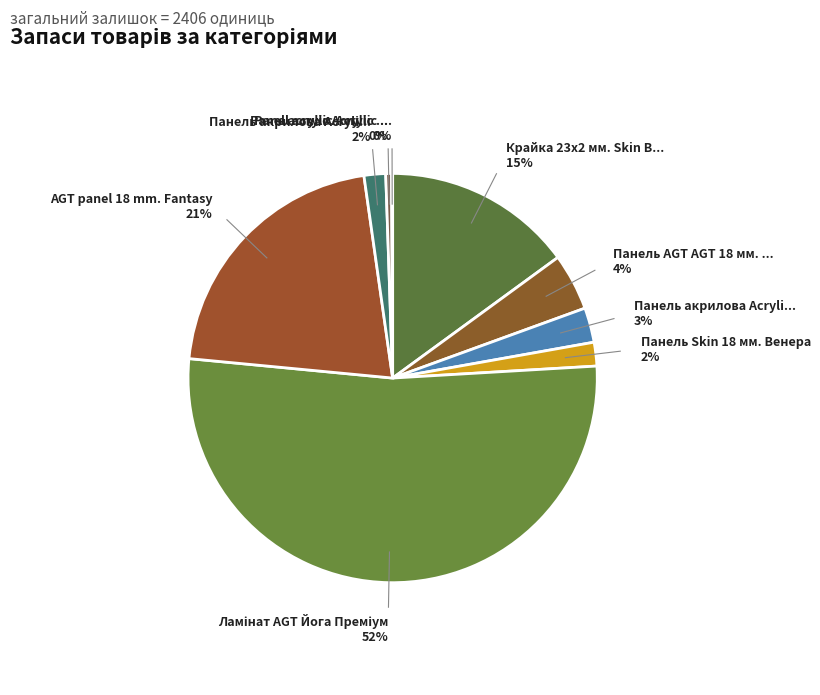

Rank the categories by value from highest to lowest.

Ламінат AGT Йога Преміум, AGT panel 18 mm. Fantasy, Крайка 23x2 мм. Skin Венера, Панель AGT AGT 18 мм. Верайті, Панель акрилова Acrylic 18 мм. Фантазія, Панель Skin 18 мм. Венера, Панель акрилова Acrylic 19 мм. Фантазія, Panel acrylic Acrylic 18 mm. Uni, Panel acrylic Acrylic 18 mm. 3D, AGT panel 8 mm. Fantasy